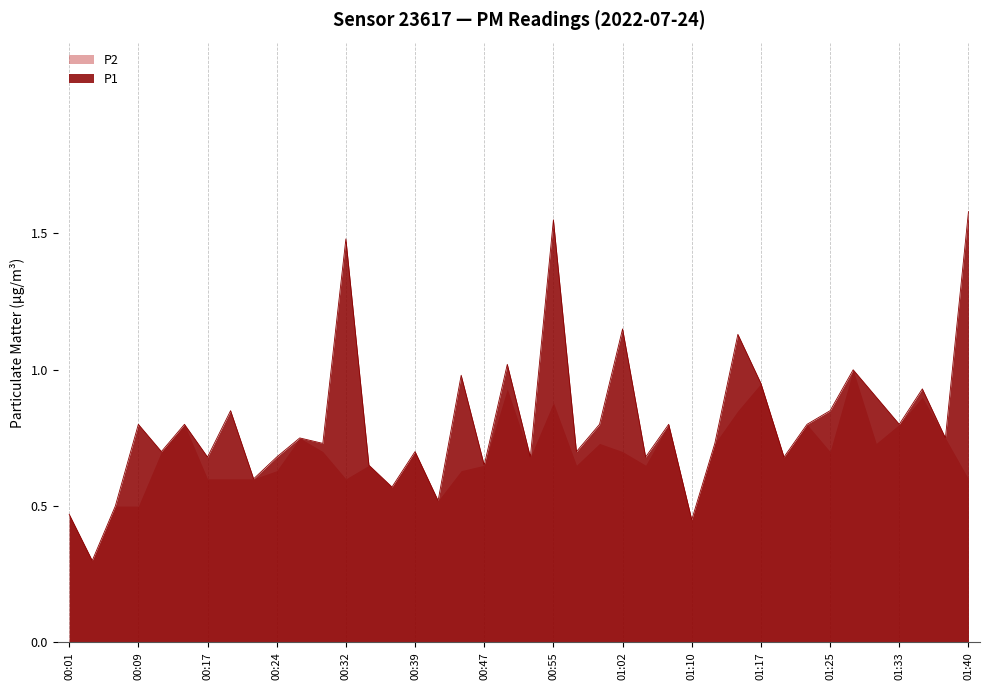

What is the sum of the values at 00:22 and 00:14?

1.4